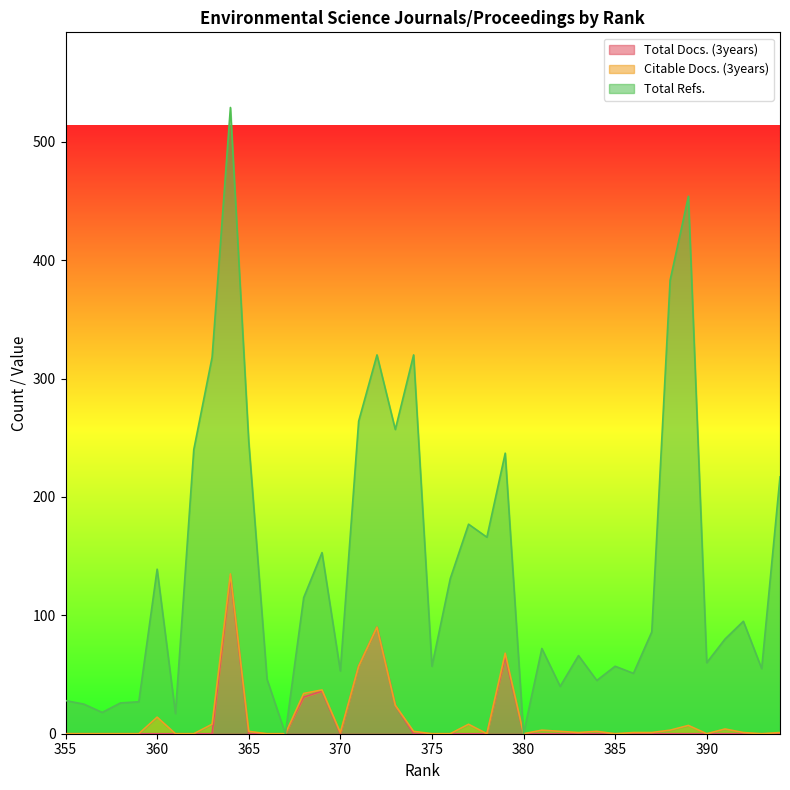

True or false: Total Docs. (3years) has a value of 79 at 380.

False